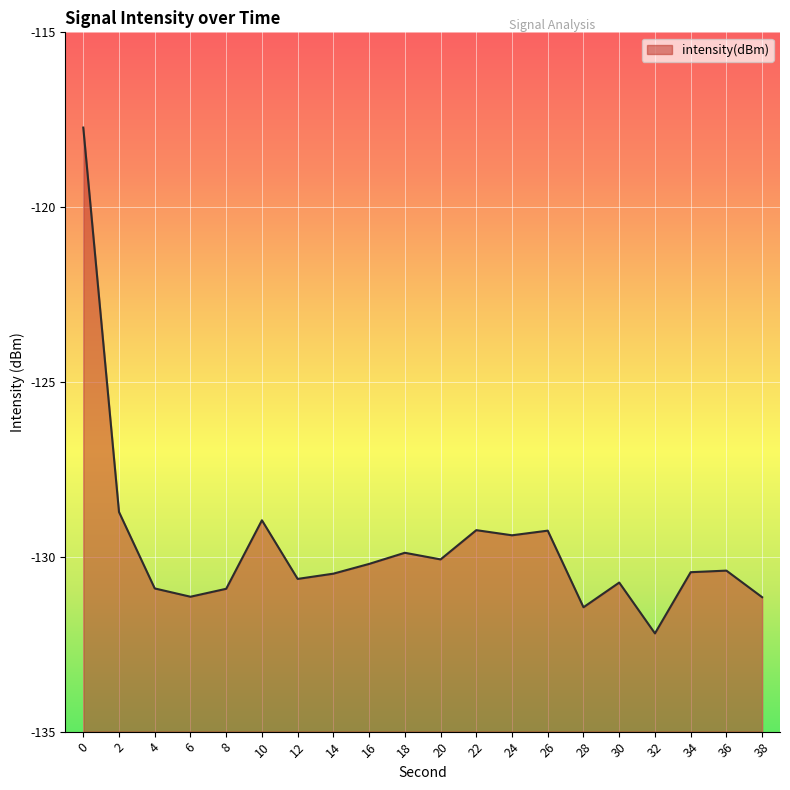

Does the chart display data point markers on the line(s)?

No